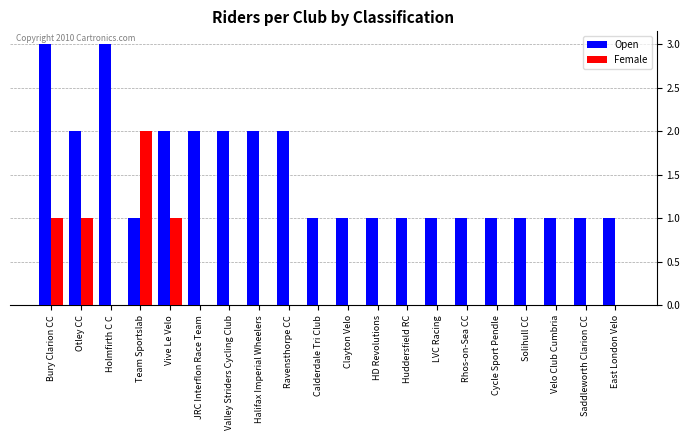

The value of Open at Velo Club Cumbria is 1. True or false?

True